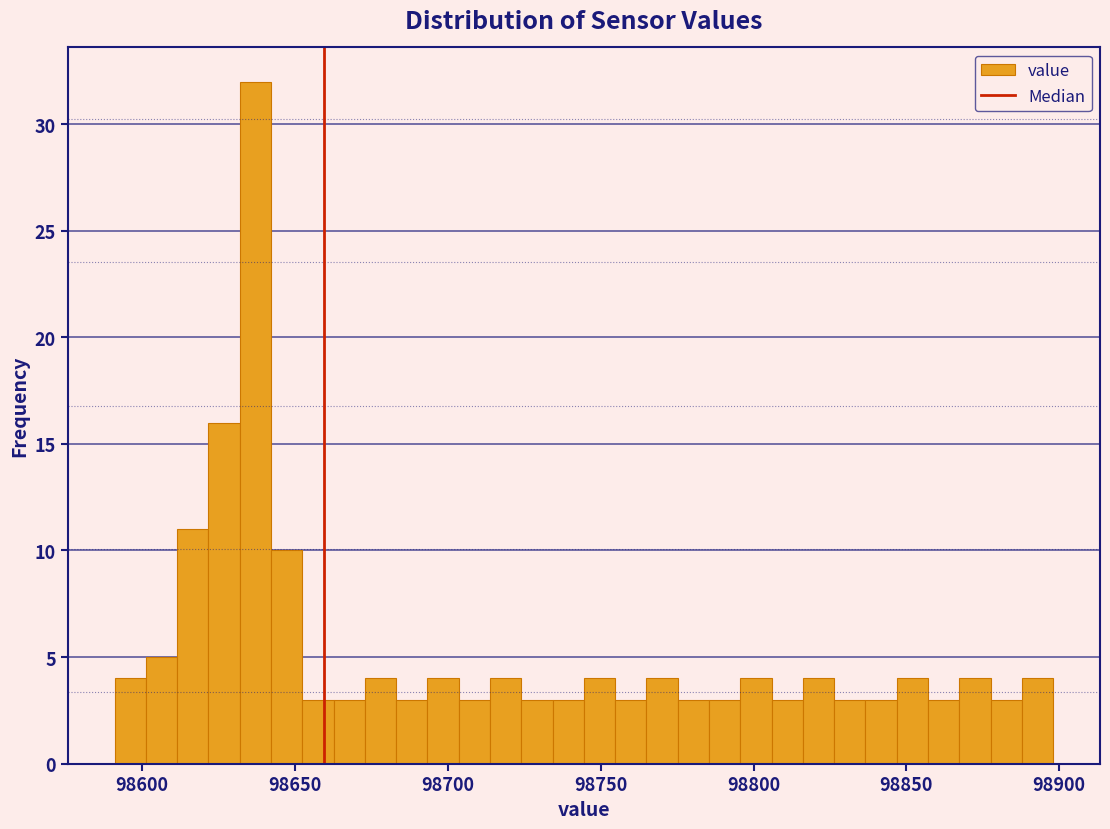

Read against the x-axis, roughly where is the centre of the tallest bar?

98635